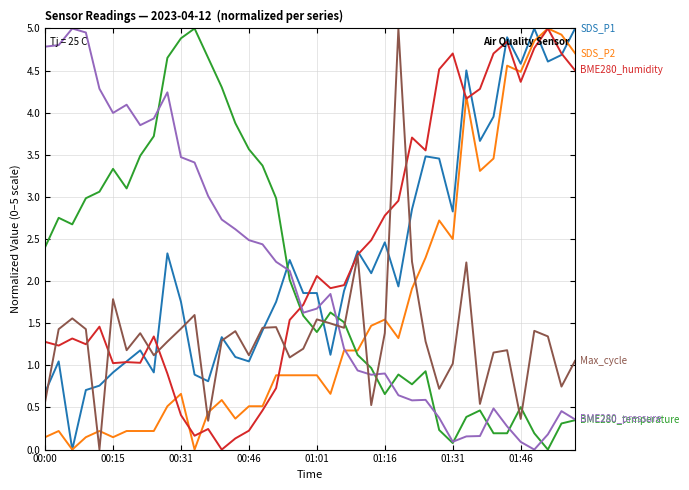

What is the maximum value shown in the chart?

5.0